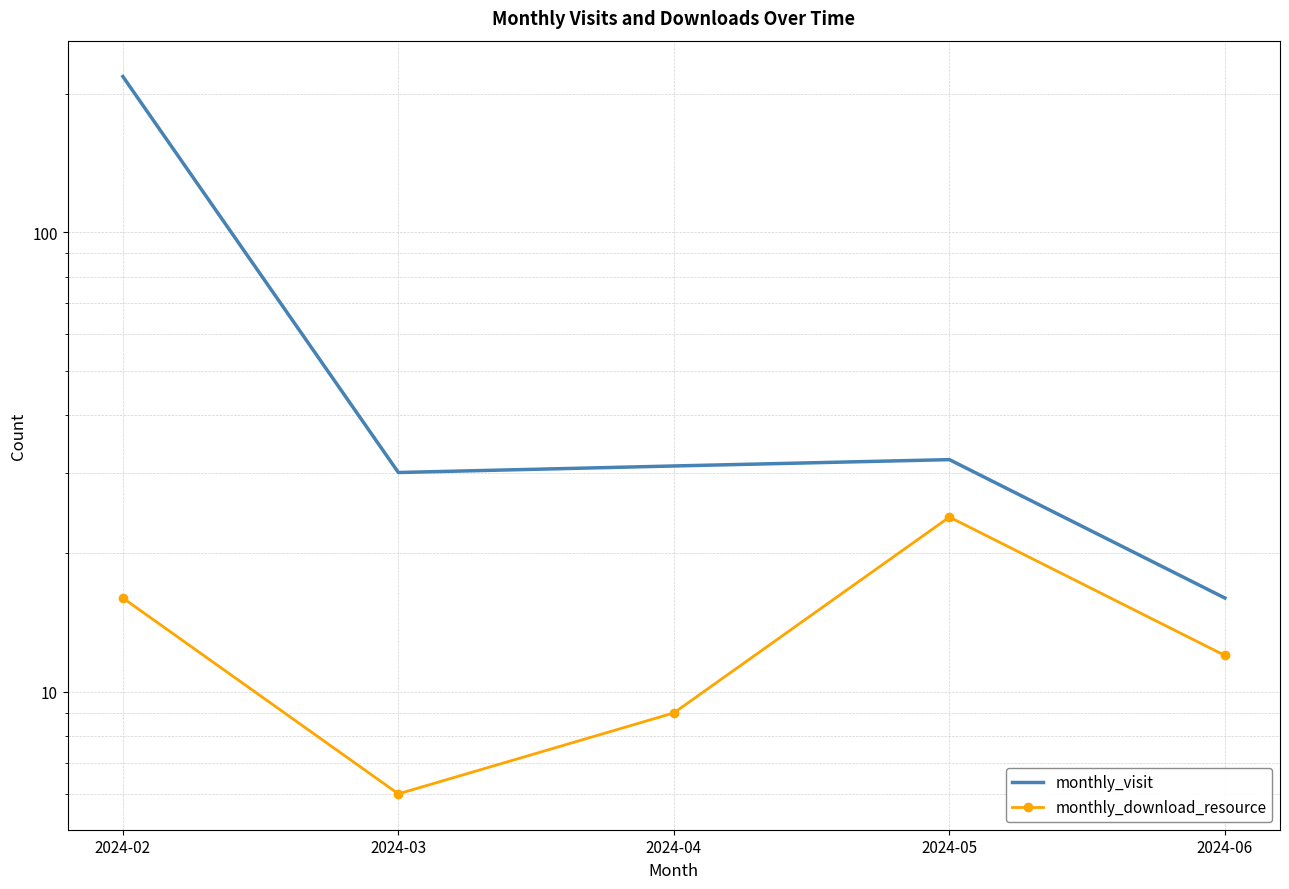

What is the difference between the maximum and minimum values in the monthly_visit series?

202